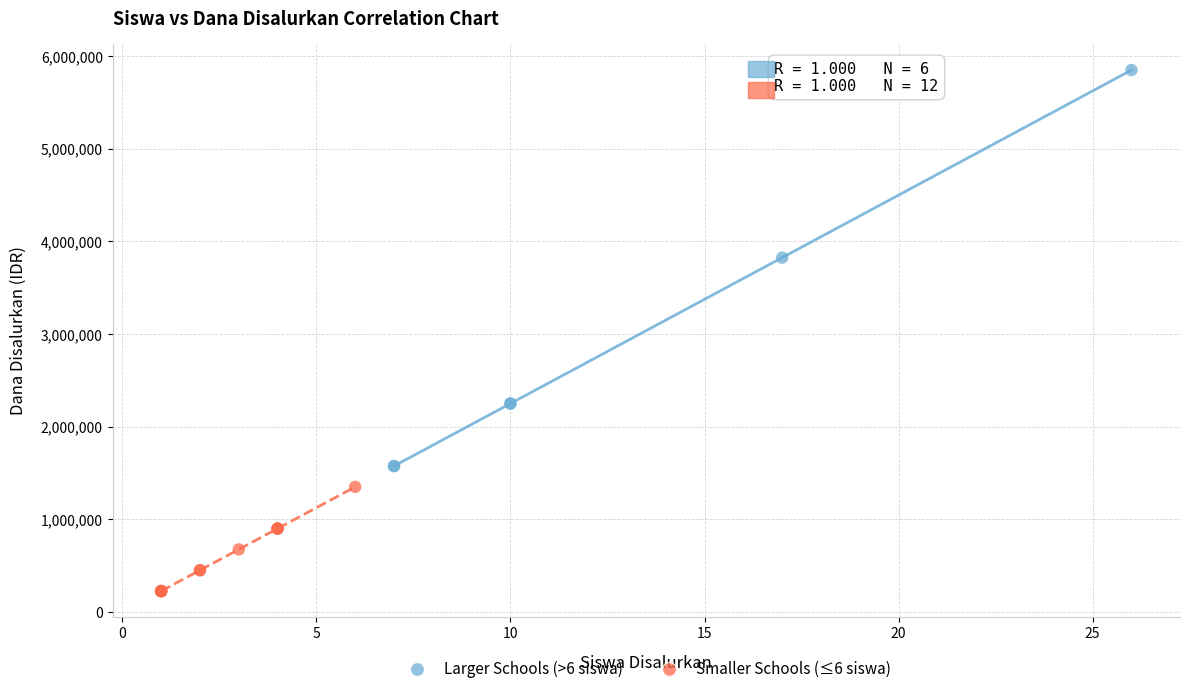

Which series reaches the minimum Y coordinate?

Smaller Schools (≤6 siswa)